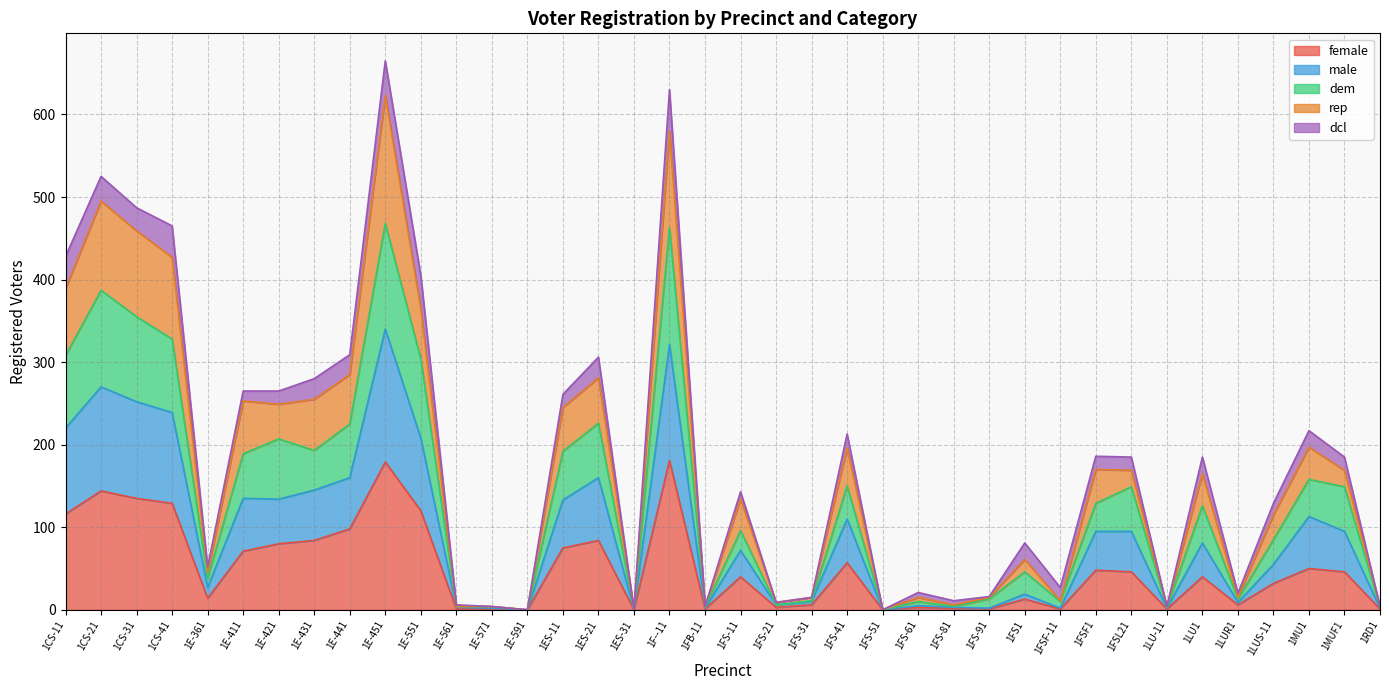

What is the spread (max minus min) of values at 1FB-11?

3